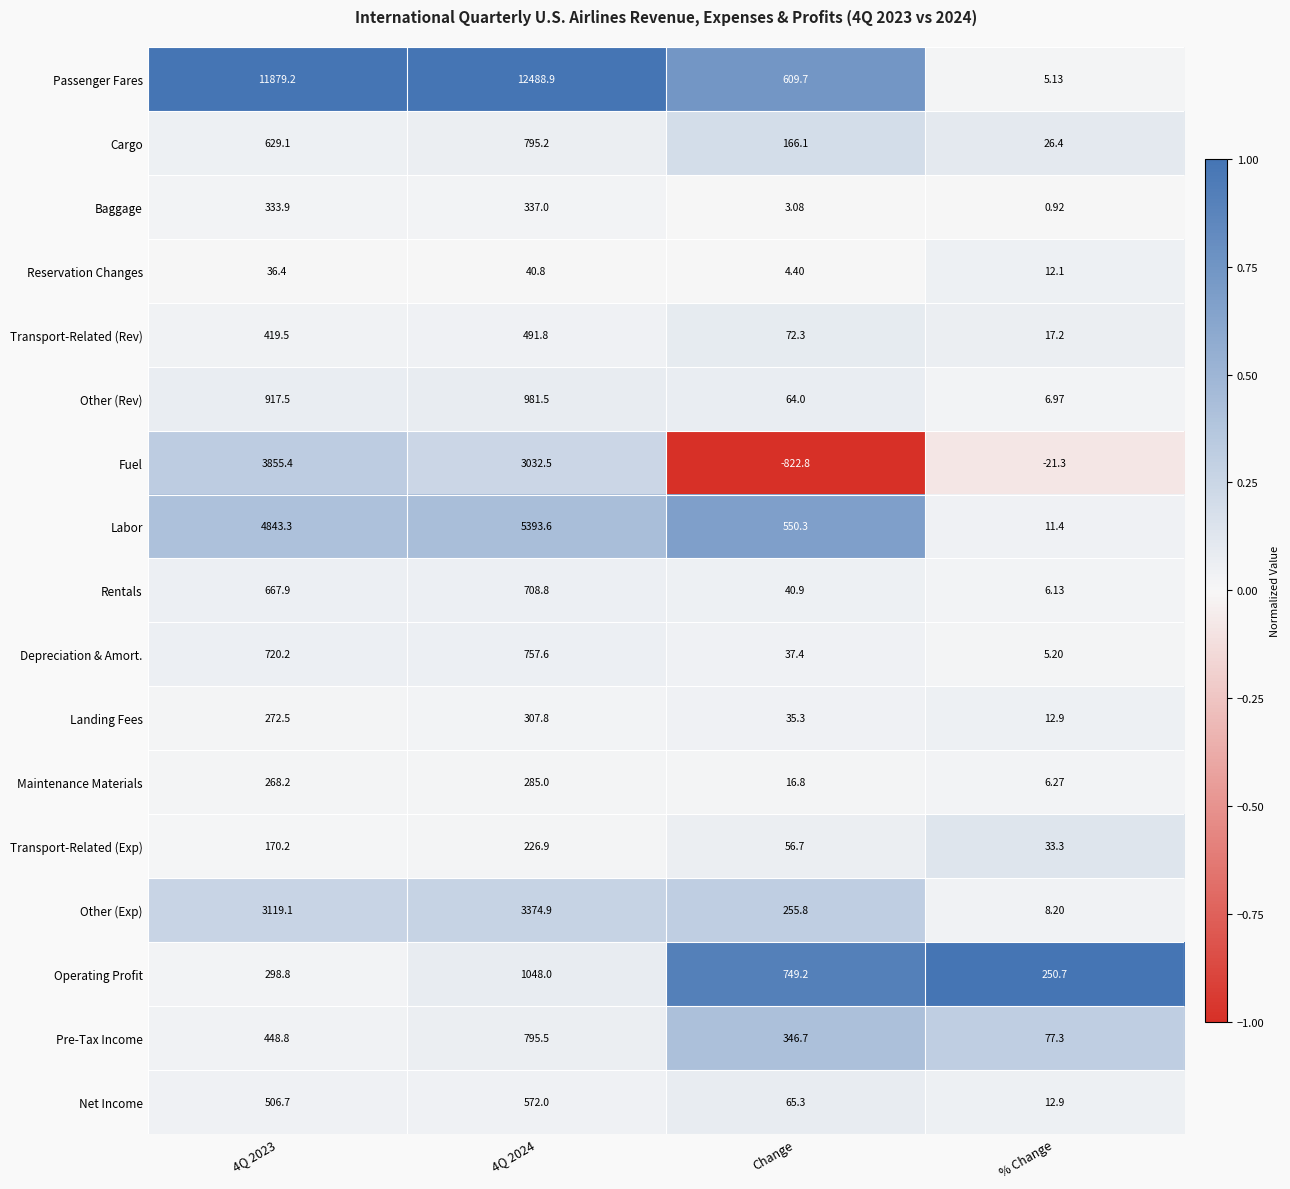

Is the value of Landing Fees at 4Q 2023 greater than the value of Fuel at % Change?

Yes